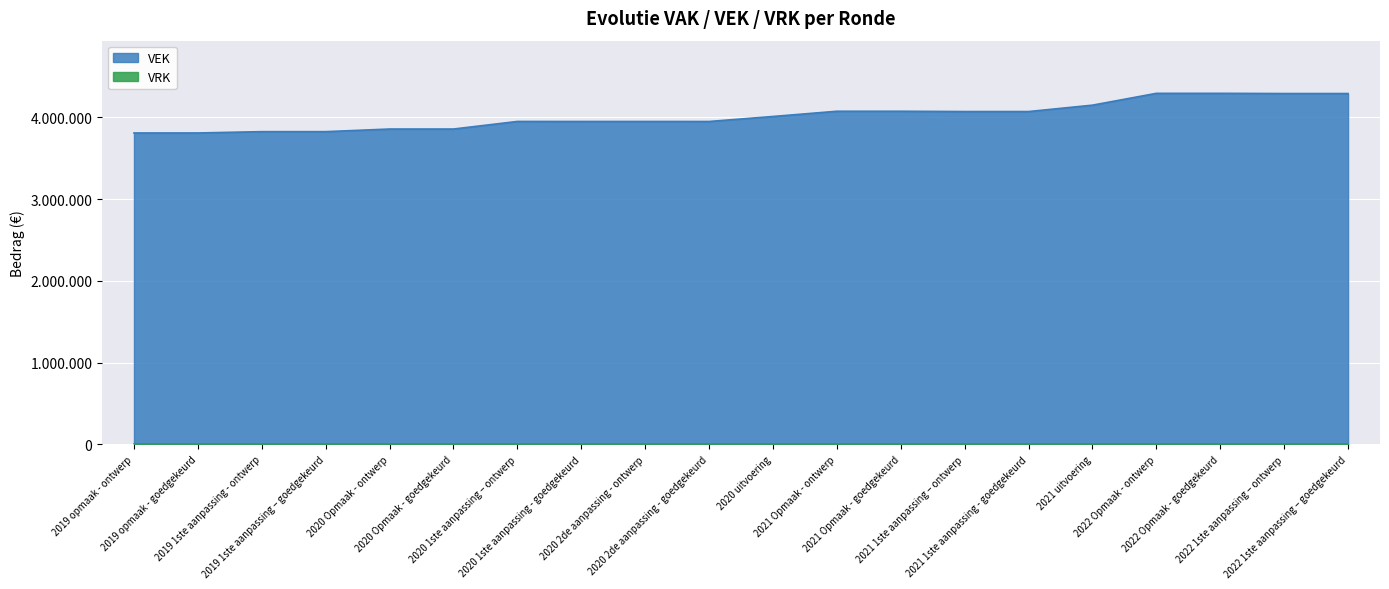

Where is the data nearest to the value 4051936?

2021 1ste aanpassing – ontwerp